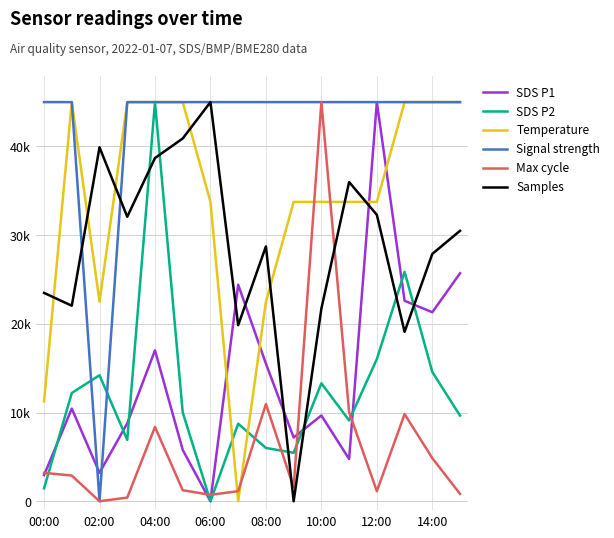

True or false: Max cycle and Signal strength cross at least once.

False